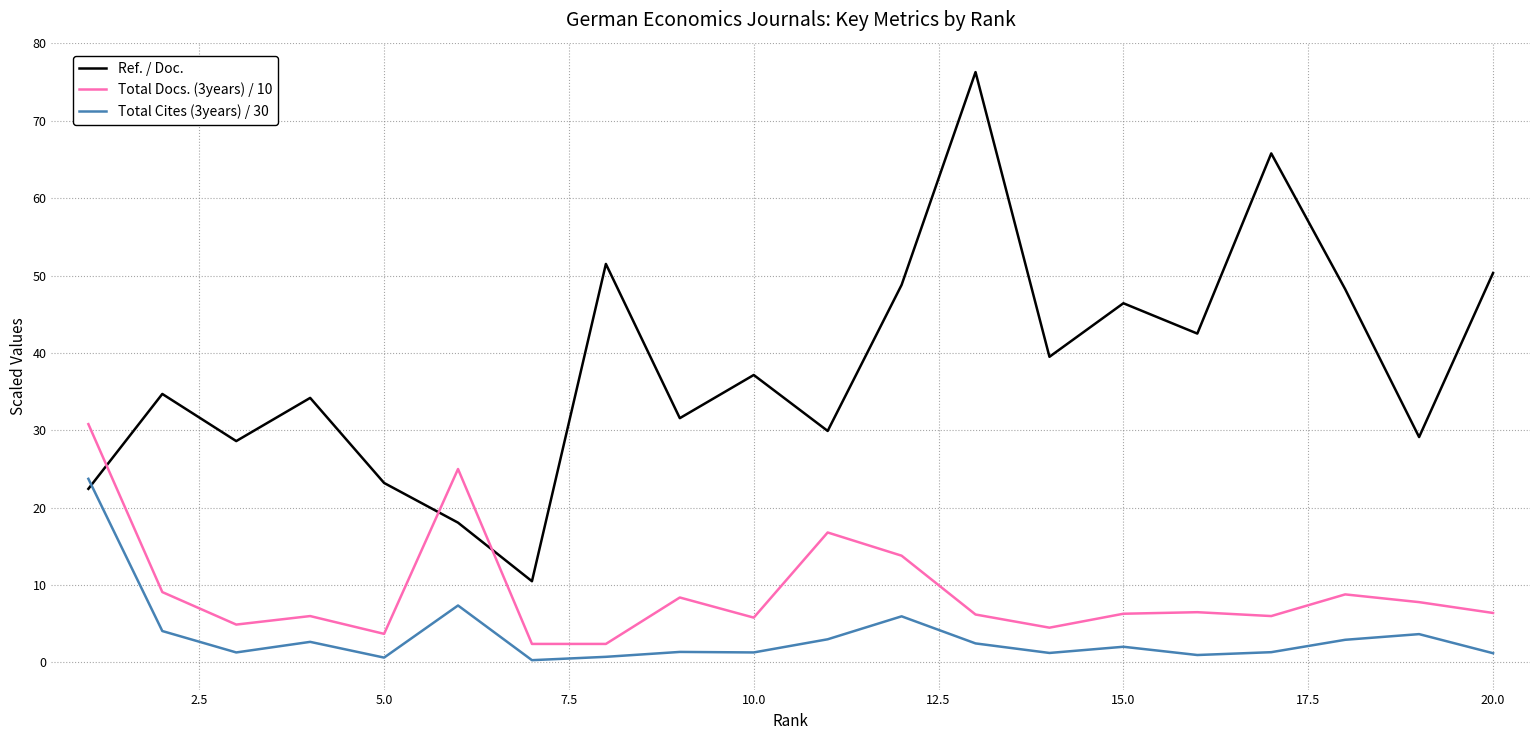

What are all the series names shown in the legend?

Ref. / Doc., Total Docs. (3years) / 10, Total Cites (3years) / 30